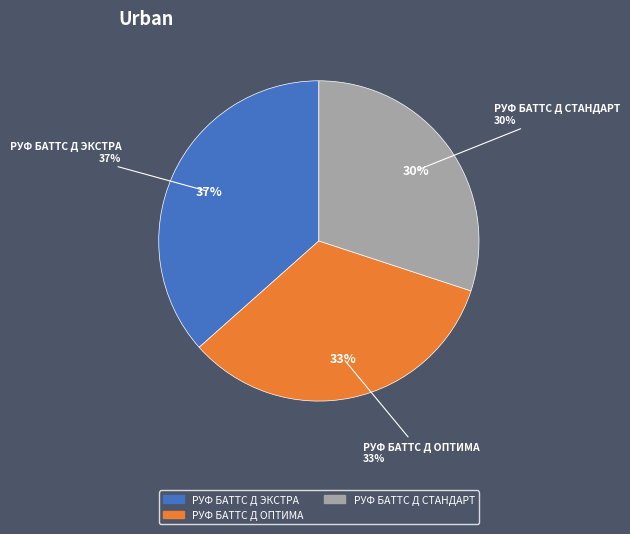

Which category has the biggest portion of the pie?

РУФ БАТТС Д ЭКСТРА